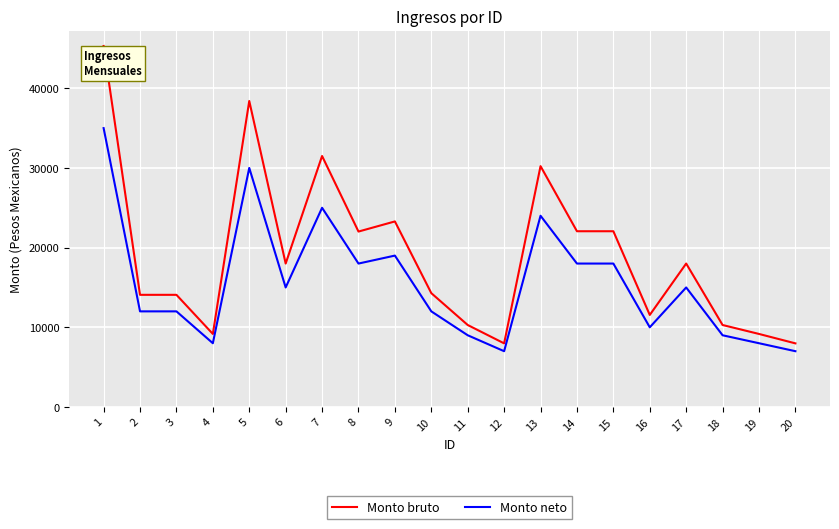

Which series has the largest range (max minus min)?

Monto bruto